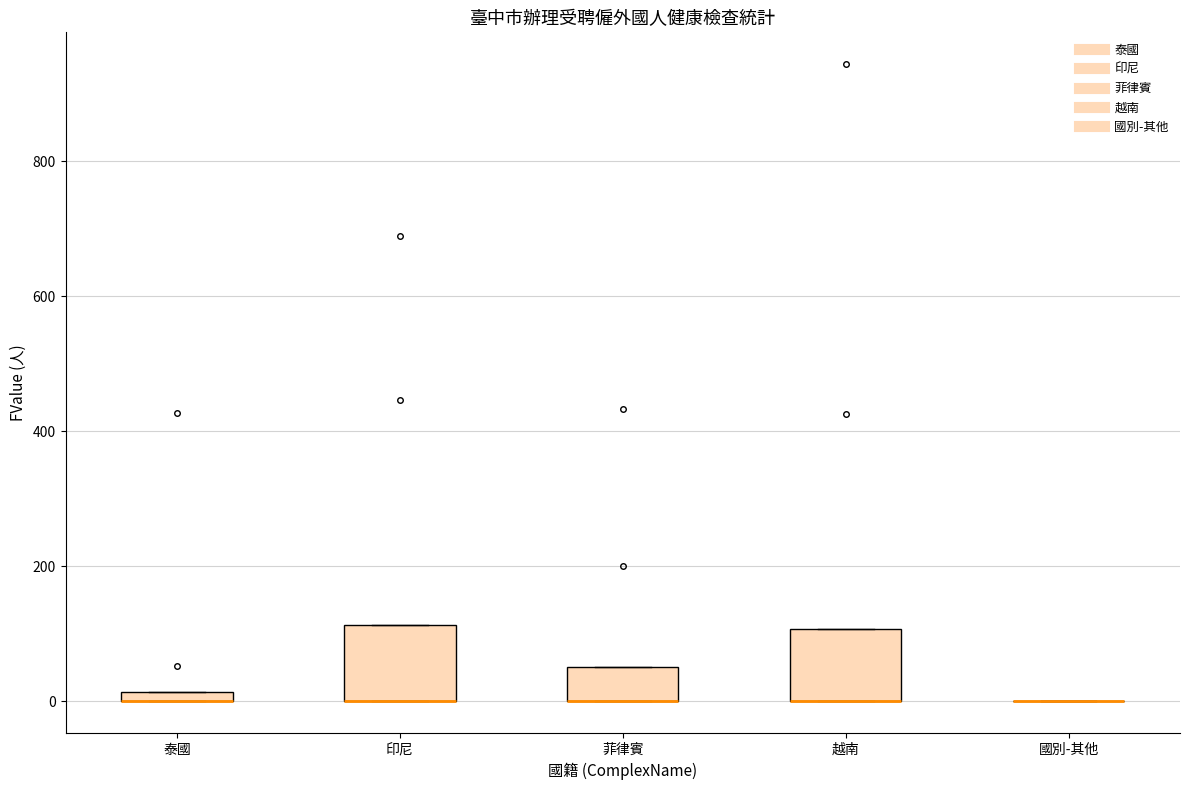

Where is the upper edge of the box for 印尼 on the y-axis? The values are not printed on the chart, so give them approximately, as read against the axis.

120